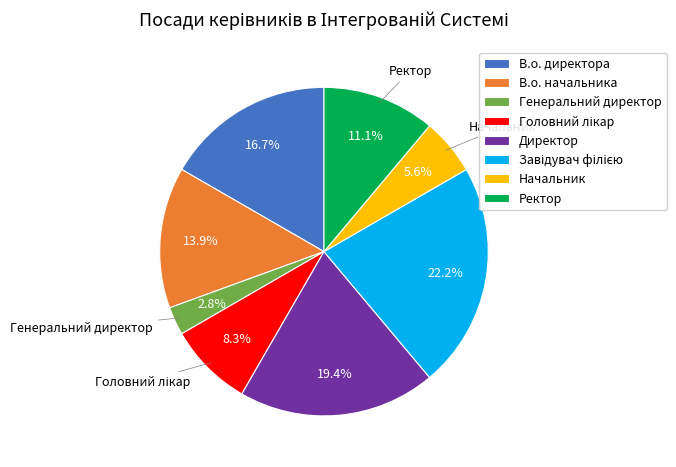

How many slices are in this pie chart?

8